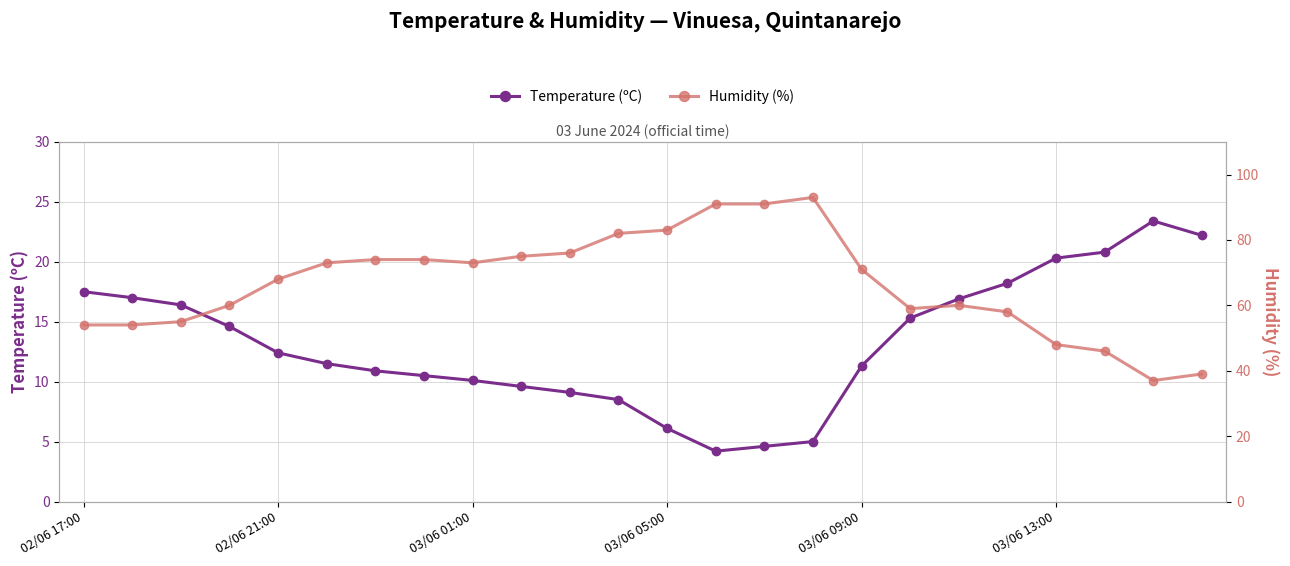

At how many categories does at least one series exceed 82?

4